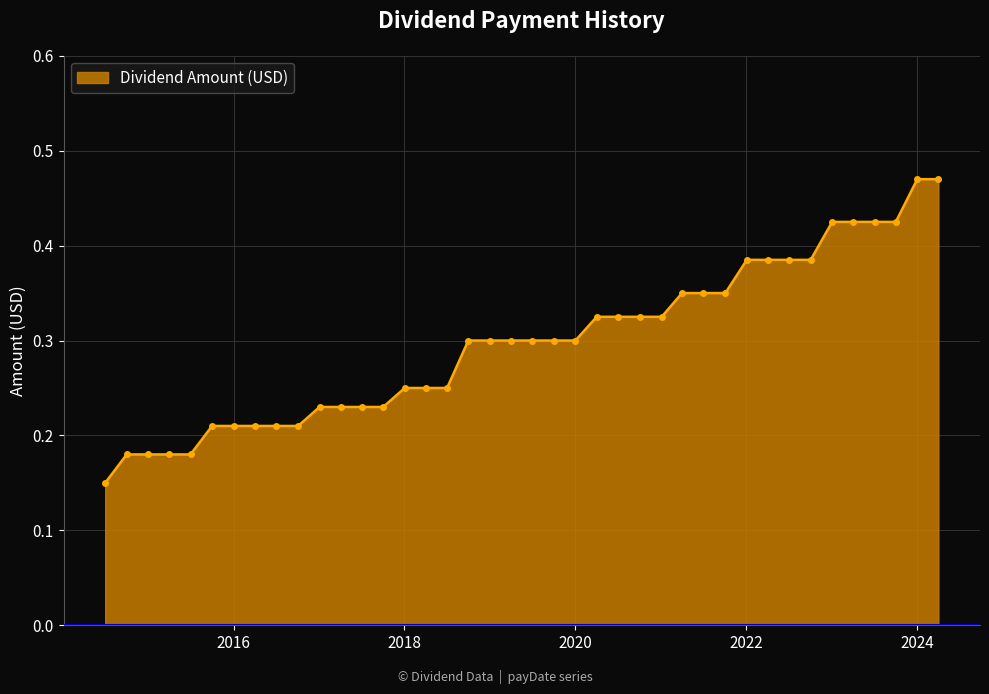

What is the sum of all values?

11.9